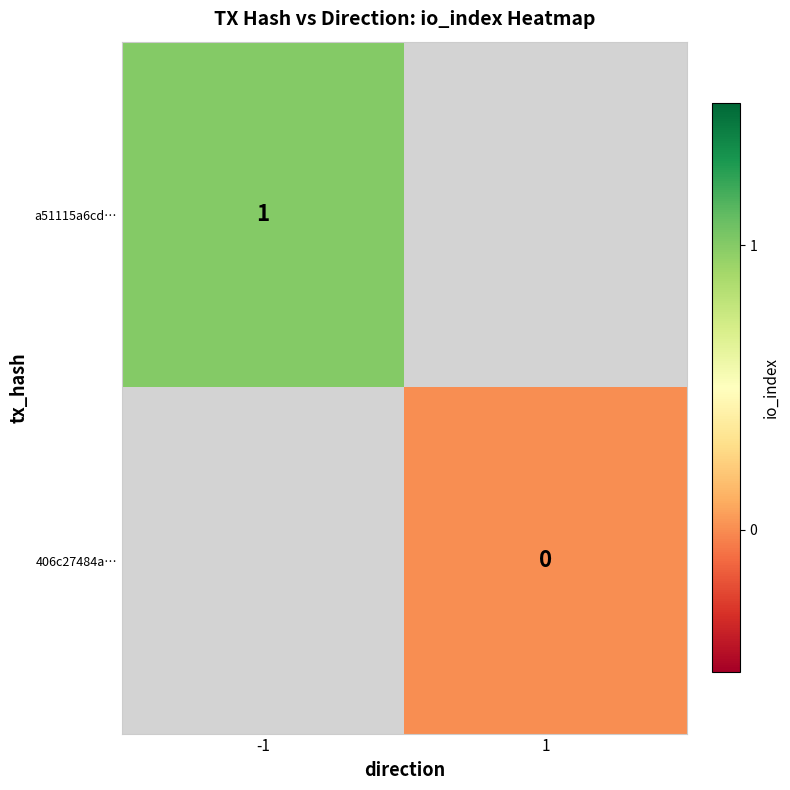

The a51115a6cd… series shows 1 at -1. True or false?

True